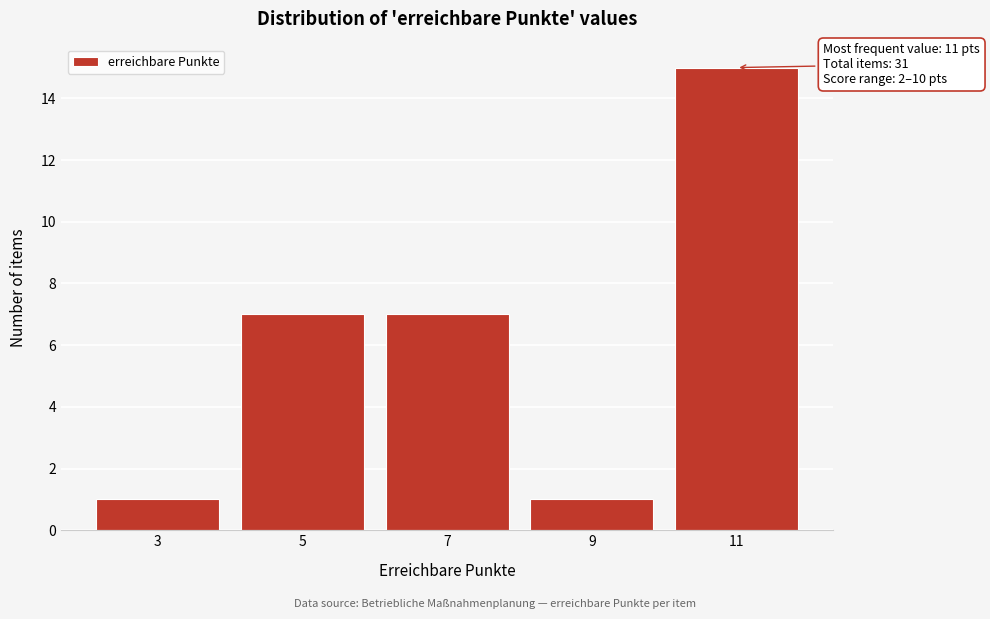

Which range on the x-axis has the tallest bar?

10 to 12